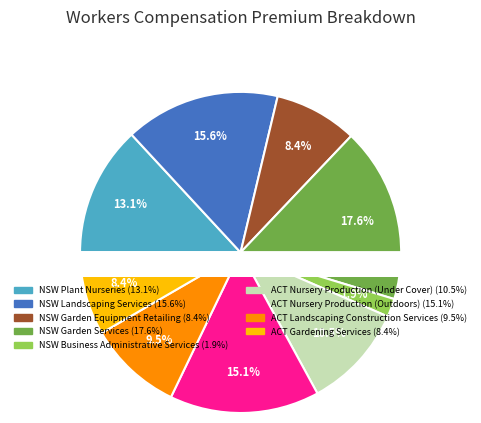

What portion of the pie excludes NSW Plant Nurseries?

86.9%